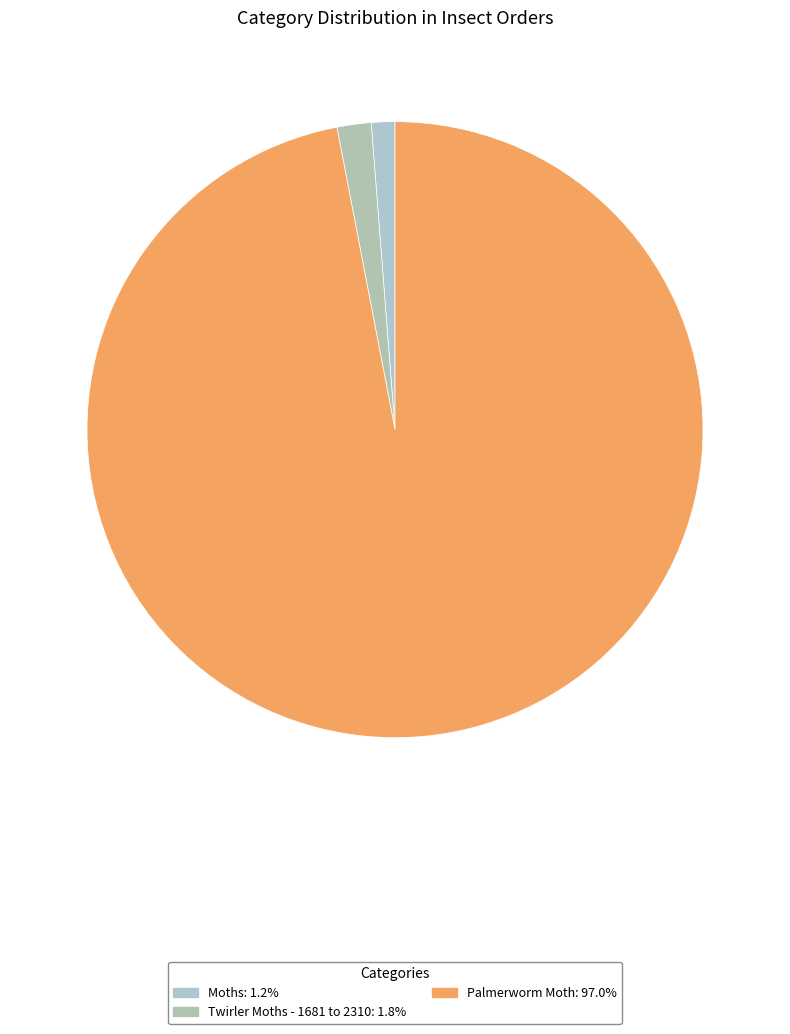

True or false: Moths accounts for 1% of the total.

True